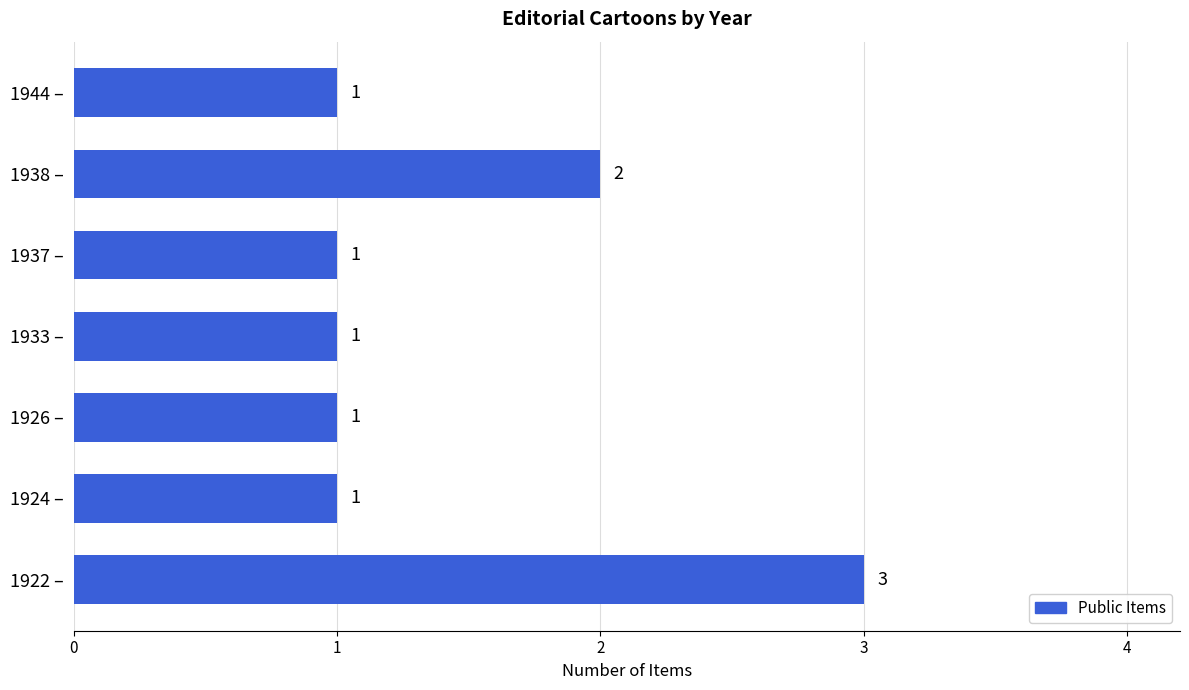

Reading top to bottom, transcribe all the data shown in this chart.

1	2	1	1	1	1	3